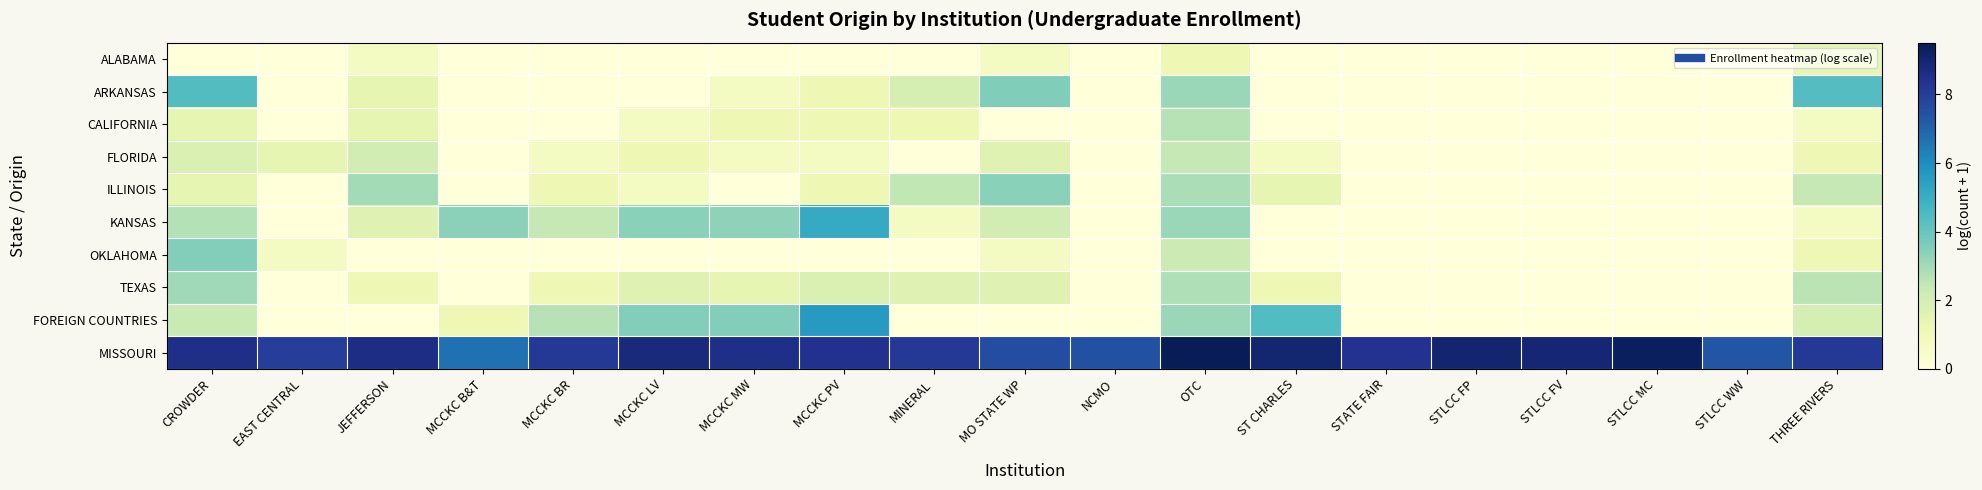

Reading left to right, what are all the values shown in this chart?

ALABAMA: CROWDER=0.0	EAST CENTRAL=0.0	JEFFERSON=0.7	MCCKC B&T=0.0	MCCKC BR=0.0	MCCKC LV=0.0	MCCKC MW=0.0	MCCKC PV=0.0	MINERAL=0.0	MO STATE WP=0.7	NCMO=0.0	OTC=1.1	ST CHARLES=0.0	STATE FAIR=0.0	STLCC FP=0.0	STLCC FV=0.0	STLCC MC=0.0	STLCC WW=0.0	THREE RIVERS=1.4
ARKANSAS: CROWDER=4.4	EAST CENTRAL=0.0	JEFFERSON=1.4	MCCKC B&T=0.0	MCCKC BR=0.0	MCCKC LV=0.0	MCCKC MW=0.7	MCCKC PV=1.1	MINERAL=1.9	MO STATE WP=3.6	NCMO=0.0	OTC=3.1	ST CHARLES=0.0	STATE FAIR=0.0	STLCC FP=0.0	STLCC FV=0.0	STLCC MC=0.0	STLCC WW=0.0	THREE RIVERS=4.4
CALIFORNIA: CROWDER=1.4	EAST CENTRAL=0.0	JEFFERSON=1.4	MCCKC B&T=0.0	MCCKC BR=0.0	MCCKC LV=0.7	MCCKC MW=1.1	MCCKC PV=1.1	MINERAL=1.1	MO STATE WP=0.0	NCMO=0.0	OTC=2.6	ST CHARLES=0.0	STATE FAIR=0.0	STLCC FP=0.0	STLCC FV=0.0	STLCC MC=0.0	STLCC WW=0.0	THREE RIVERS=0.7
FLORIDA: CROWDER=1.8	EAST CENTRAL=1.4	JEFFERSON=2.1	MCCKC B&T=0.0	MCCKC BR=0.7	MCCKC LV=1.1	MCCKC MW=0.7	MCCKC PV=0.7	MINERAL=0.0	MO STATE WP=1.6	NCMO=0.0	OTC=2.4	ST CHARLES=0.7	STATE FAIR=0.0	STLCC FP=0.0	STLCC FV=0.0	STLCC MC=0.0	STLCC WW=0.0	THREE RIVERS=1.1
ILLINOIS: CROWDER=1.4	EAST CENTRAL=0.0	JEFFERSON=2.9	MCCKC B&T=0.0	MCCKC BR=1.1	MCCKC LV=0.7	MCCKC MW=0.0	MCCKC PV=1.1	MINERAL=2.5	MO STATE WP=3.4	NCMO=0.0	OTC=2.8	ST CHARLES=1.4	STATE FAIR=0.0	STLCC FP=0.0	STLCC FV=0.0	STLCC MC=0.0	STLCC WW=0.0	THREE RIVERS=2.4
KANSAS: CROWDER=2.7	EAST CENTRAL=0.0	JEFFERSON=1.6	MCCKC B&T=3.4	MCCKC BR=2.4	MCCKC LV=3.4	MCCKC MW=3.3	MCCKC PV=5.1	MINERAL=0.7	MO STATE WP=2.1	NCMO=0.0	OTC=3.1	ST CHARLES=0.0	STATE FAIR=0.0	STLCC FP=0.0	STLCC FV=0.0	STLCC MC=0.0	STLCC WW=0.0	THREE RIVERS=0.7
OKLAHOMA: CROWDER=3.5	EAST CENTRAL=0.7	JEFFERSON=0.0	MCCKC B&T=0.0	MCCKC BR=0.0	MCCKC LV=0.0	MCCKC MW=0.0	MCCKC PV=0.0	MINERAL=0.0	MO STATE WP=0.7	NCMO=0.0	OTC=2.2	ST CHARLES=0.0	STATE FAIR=0.0	STLCC FP=0.0	STLCC FV=0.0	STLCC MC=0.0	STLCC WW=0.0	THREE RIVERS=1.1
TEXAS: CROWDER=3.0	EAST CENTRAL=0.0	JEFFERSON=1.1	MCCKC B&T=0.0	MCCKC BR=1.1	MCCKC LV=1.6	MCCKC MW=1.4	MCCKC PV=1.8	MINERAL=1.6	MO STATE WP=1.6	NCMO=0.0	OTC=2.8	ST CHARLES=1.1	STATE FAIR=0.0	STLCC FP=0.0	STLCC FV=0.0	STLCC MC=0.0	STLCC WW=0.0	THREE RIVERS=2.6
FOREIGN COUNTRIES: CROWDER=2.3	EAST CENTRAL=0.0	JEFFERSON=0.0	MCCKC B&T=1.1	MCCKC BR=2.6	MCCKC LV=3.5	MCCKC MW=3.5	MCCKC PV=5.6	MINERAL=0.0	MO STATE WP=0.0	NCMO=0.0	OTC=3.1	ST CHARLES=4.5	STATE FAIR=0.0	STLCC FP=0.0	STLCC FV=0.0	STLCC MC=0.0	STLCC WW=0.0	THREE RIVERS=1.9
MISSOURI: CROWDER=8.5	EAST CENTRAL=8.0	JEFFERSON=8.6	MCCKC B&T=6.7	MCCKC BR=8.2	MCCKC LV=8.8	MCCKC MW=8.6	MCCKC PV=8.4	MINERAL=8.1	MO STATE WP=7.6	NCMO=7.5	OTC=9.5	ST CHARLES=9.0	STATE FAIR=8.4	STLCC FP=9.1	STLCC FV=8.9	STLCC MC=9.4	STLCC WW=7.3	THREE RIVERS=8.2